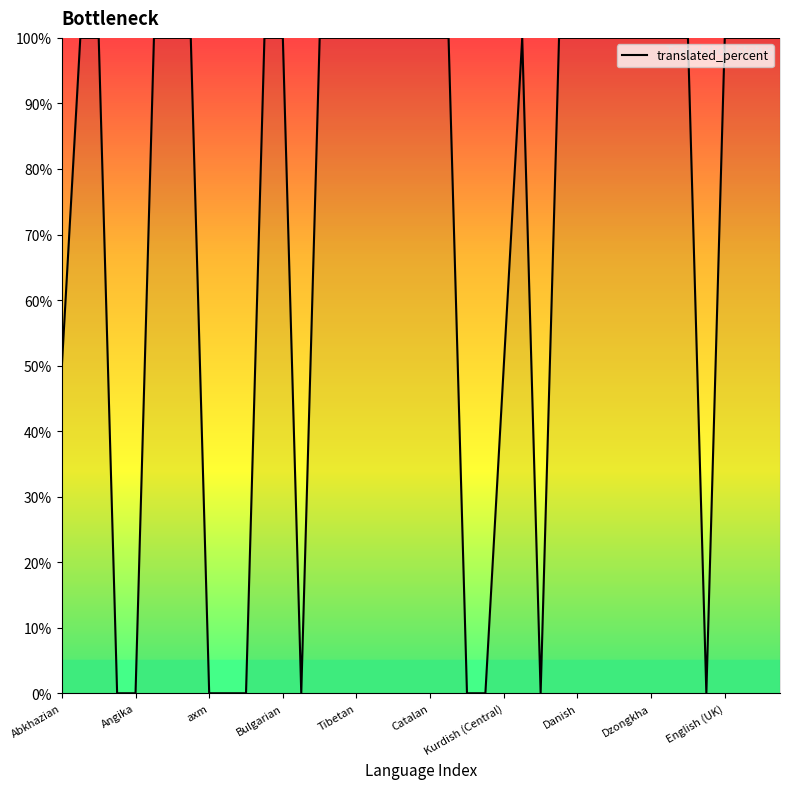

What is the difference between the maximum and minimum values?

100